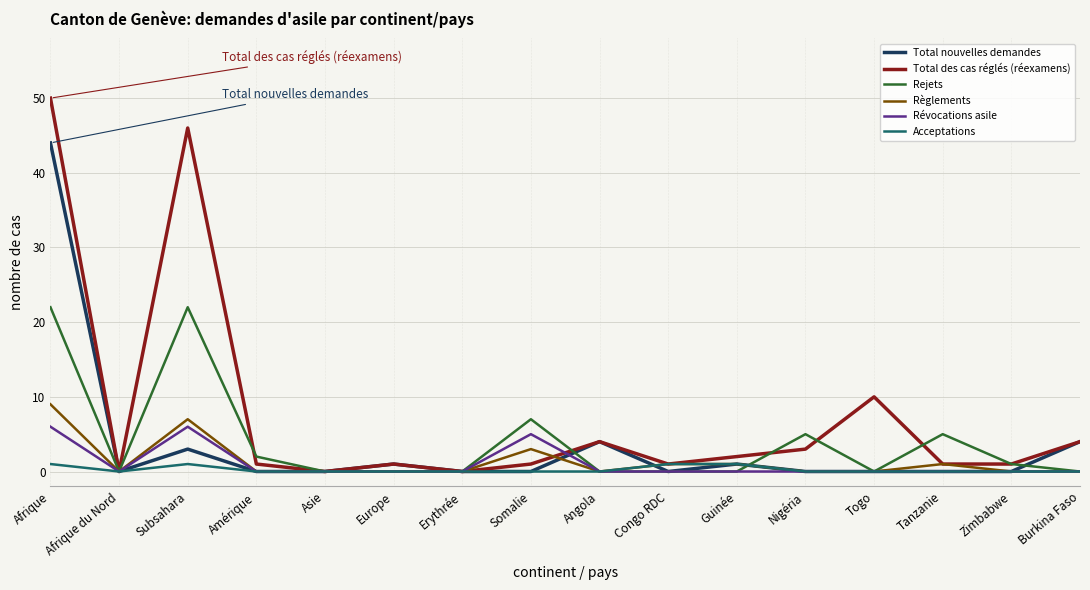

What are all the series names shown in the legend?

Total nouvelles demandes, Total des cas réglés (réexamens), Rejets, Règlements, Révocations asile, Acceptations